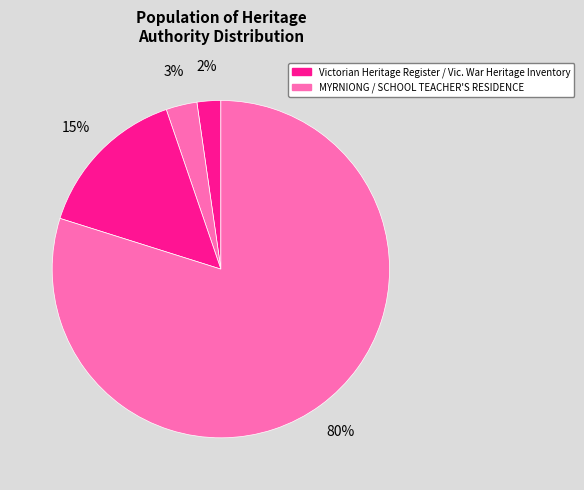

How many slices are in this pie chart?

4